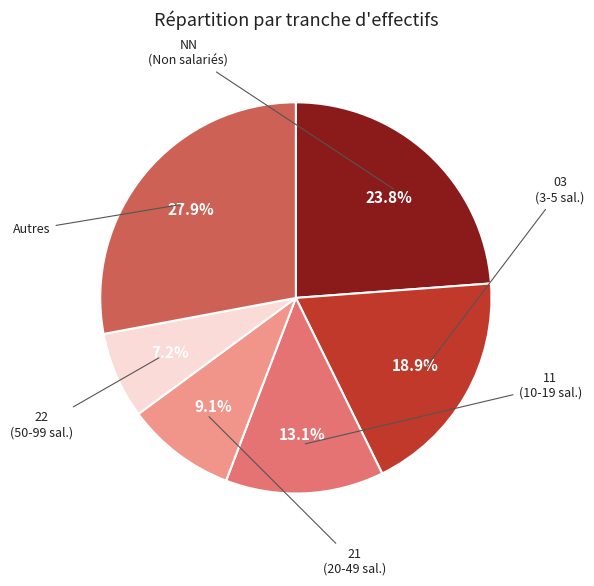

Does any single category account for the majority?

No